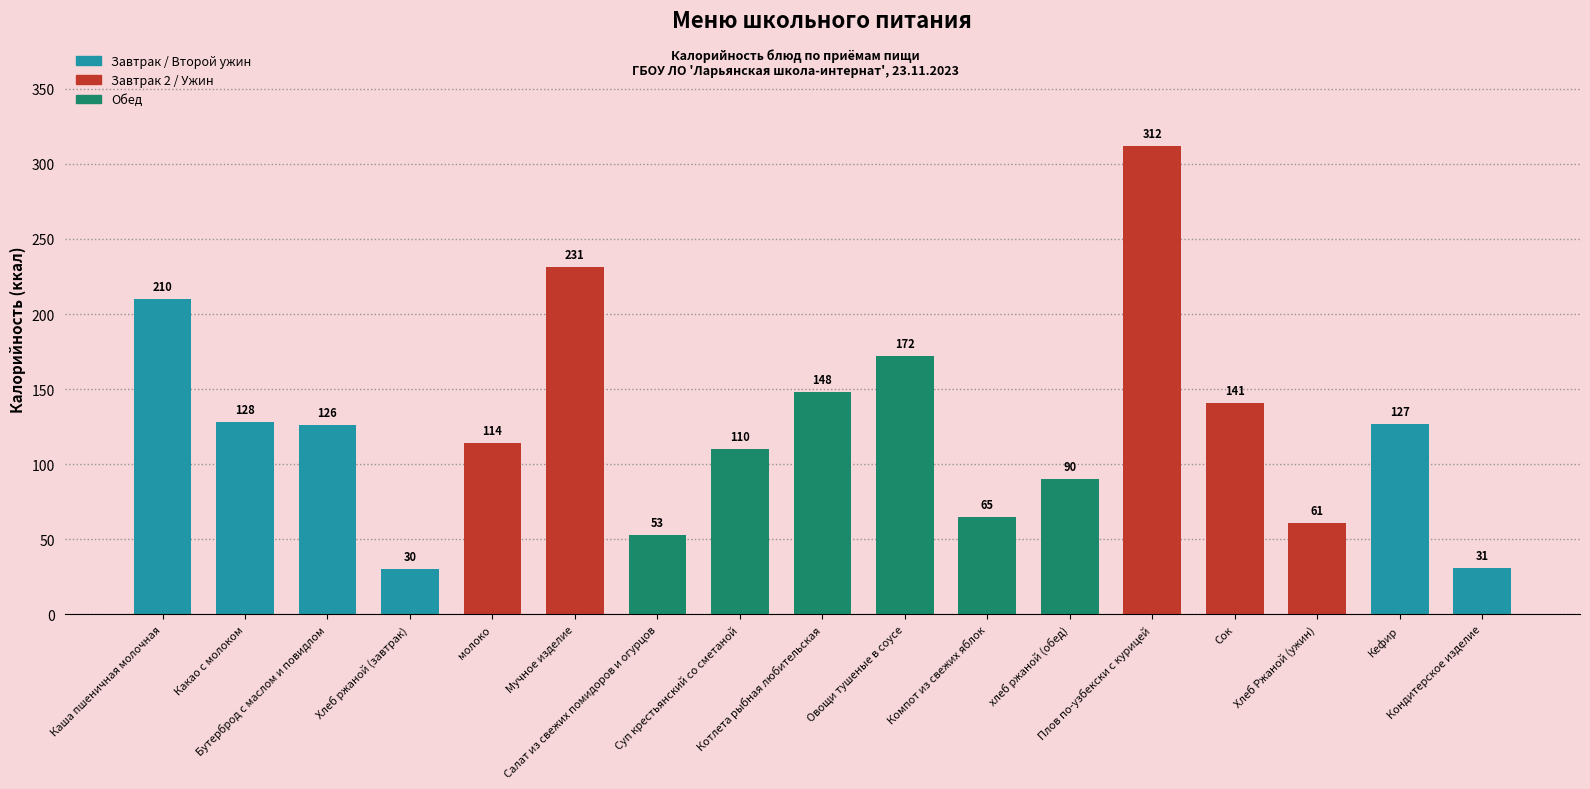

What is the maximum value shown in the chart?

312